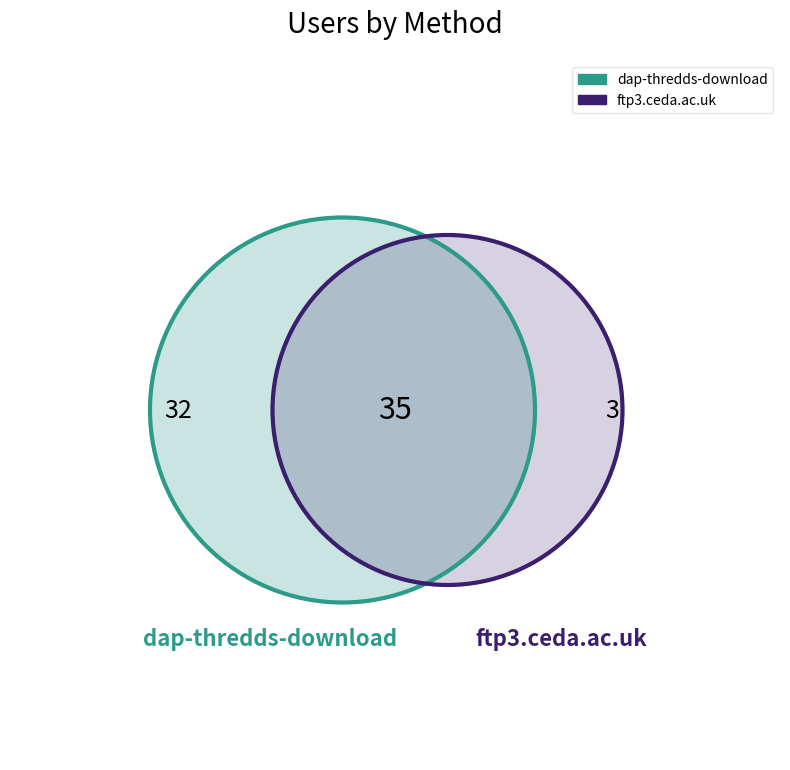

Rank the categories by value from lowest to highest.

ftp3.ceda.ac.uk, dap-thredds-download